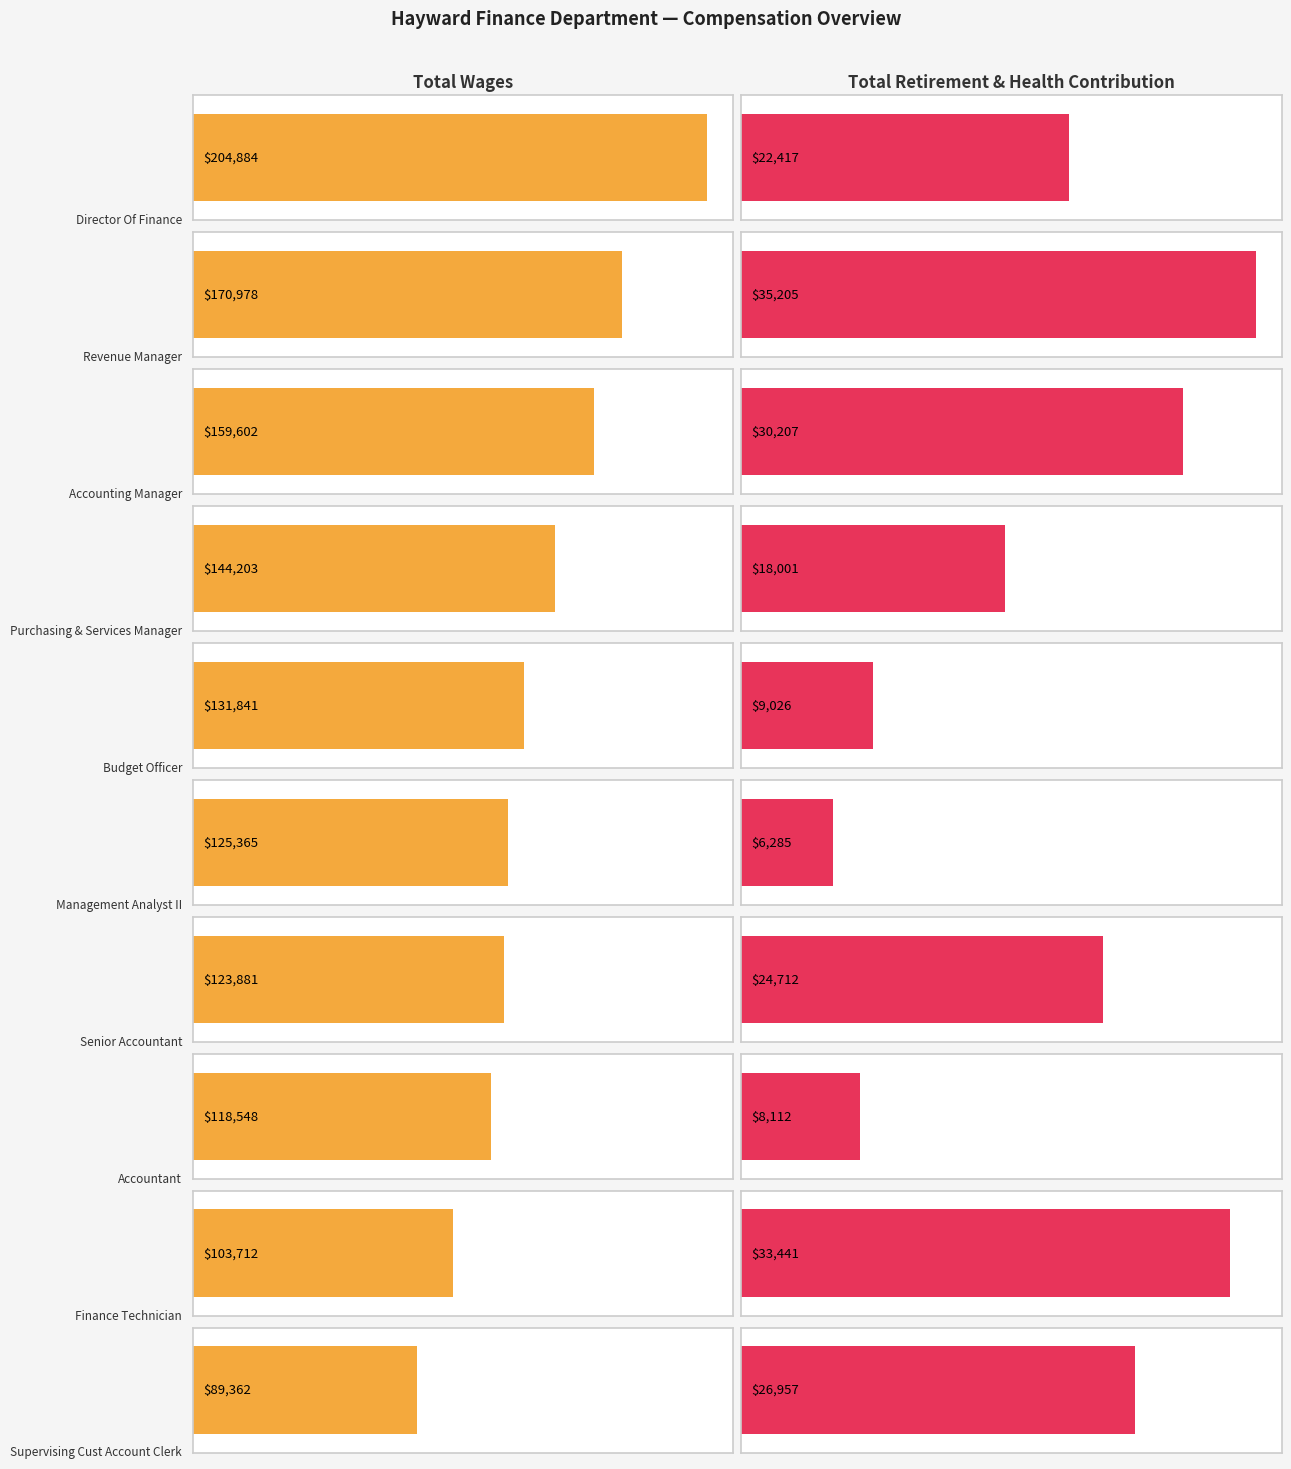

The value of Total Wages at Accounting Manager is 109220. True or false?

False